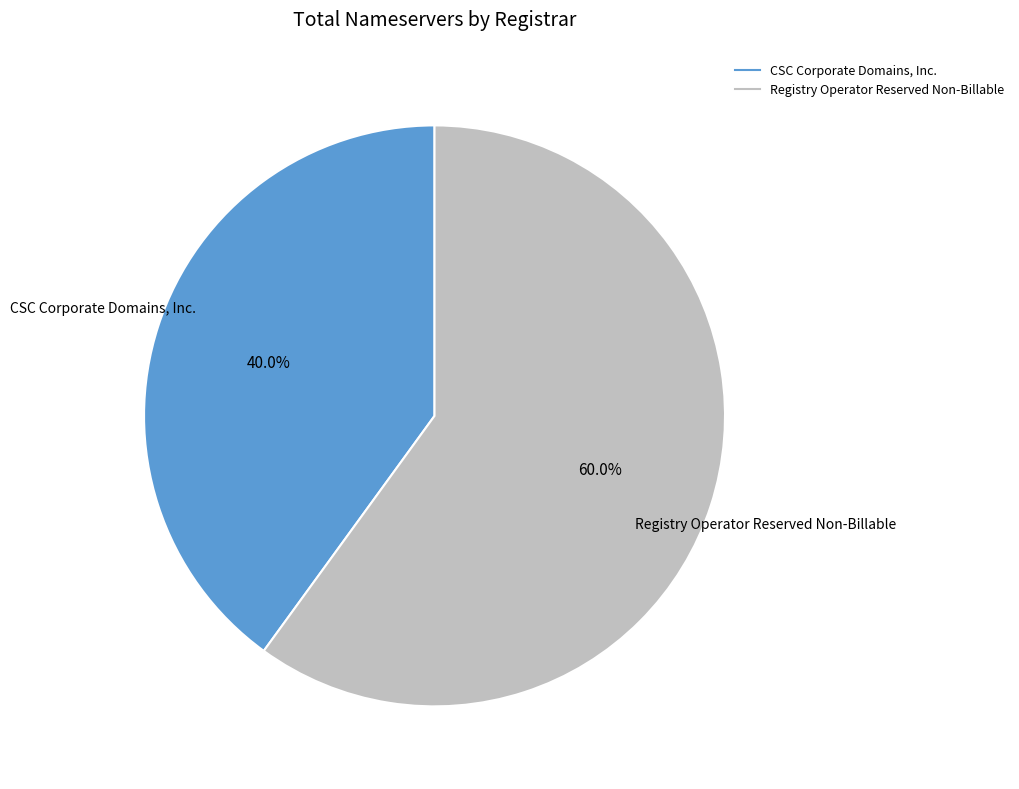

Approximately how many times larger is the value at Registry Operator Reserved Non-Billable compared to CSC Corporate Domains, Inc.?

1.5